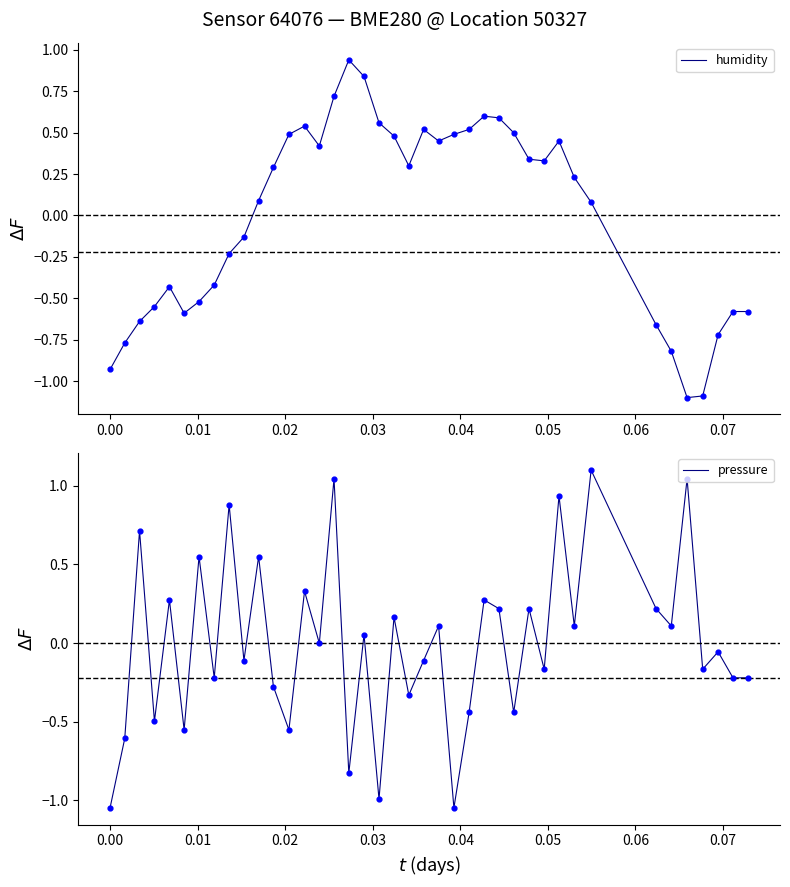

What are all the series names shown in the legend?

humidity, pressure